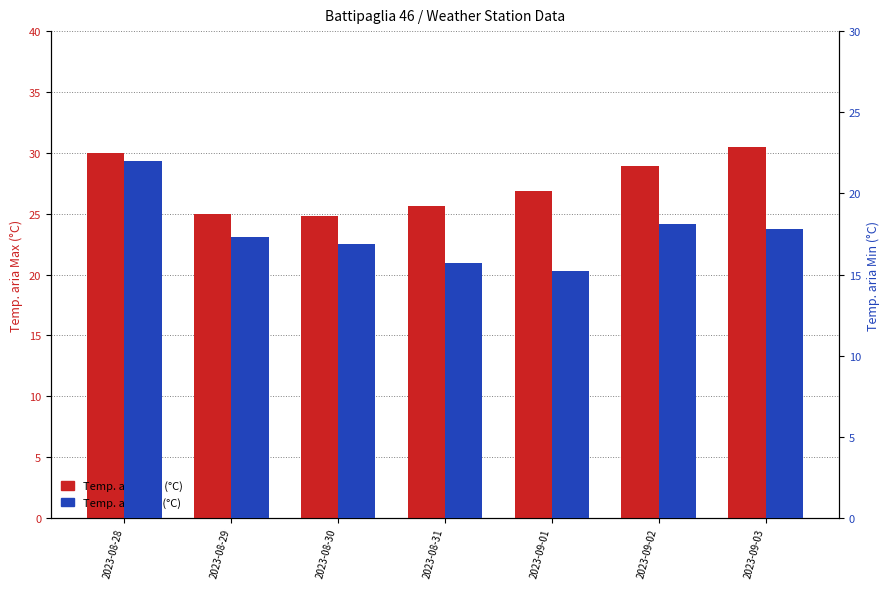

What is the spread (max minus min) of values at 2023-08-30?

7.9